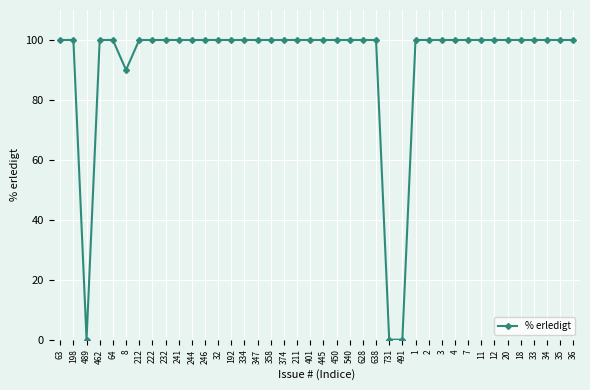

At which category does the data reach its first local valley?

489